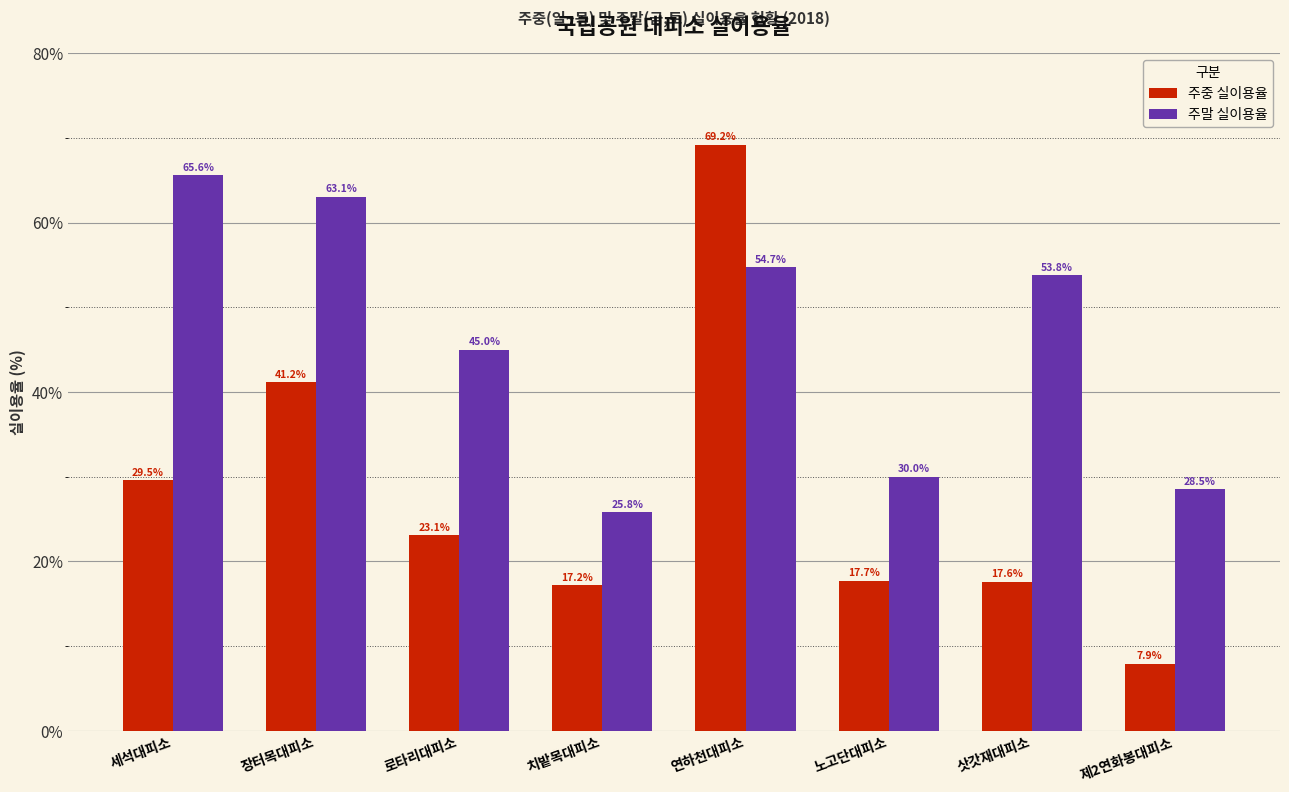

Where is 주중 실이용율 nearest to the value 38?

장터목대피소